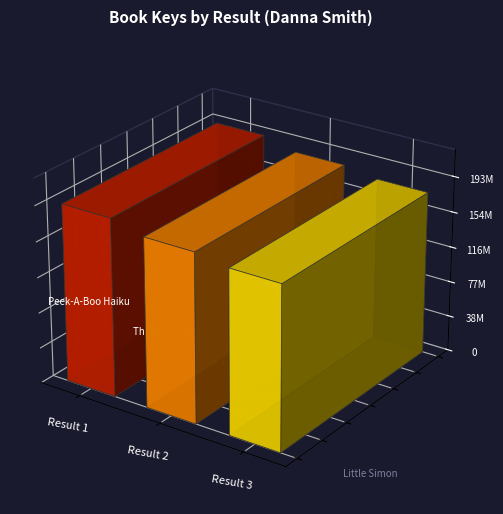

What is the difference between the values at Peek-A-Boo Haiku and Wake Up, Freight Train!?

15367982